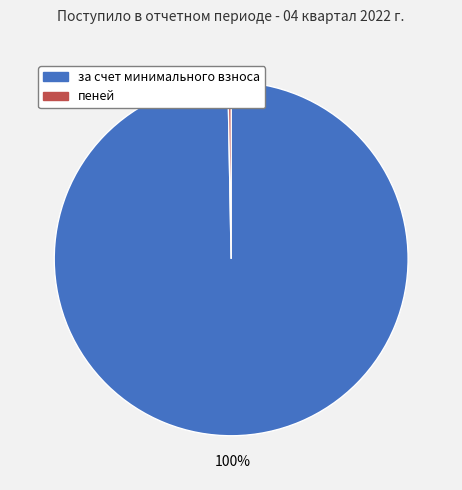

What is the largest slice in the pie chart?

за счет минимального взноса